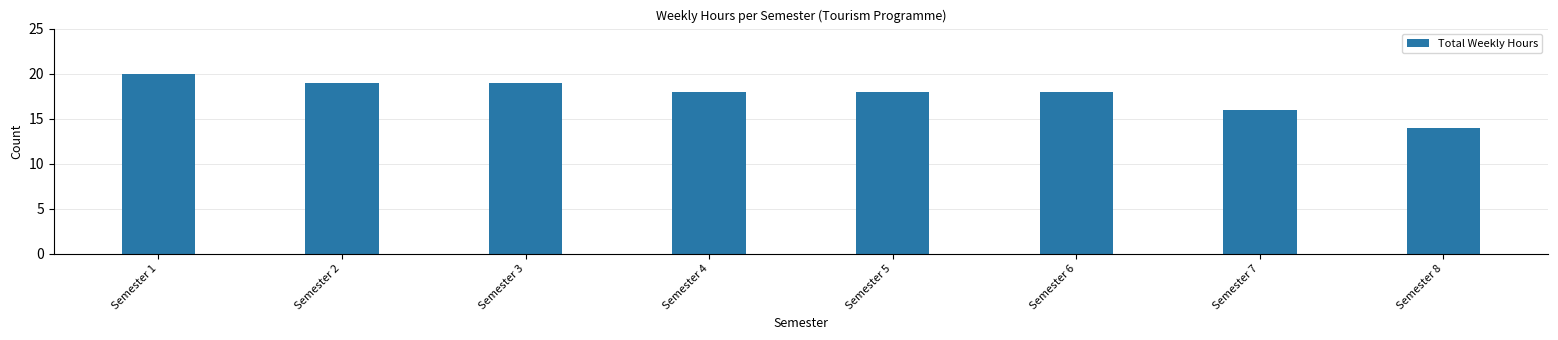

Which category has the lowest value across all series?

Semester 8